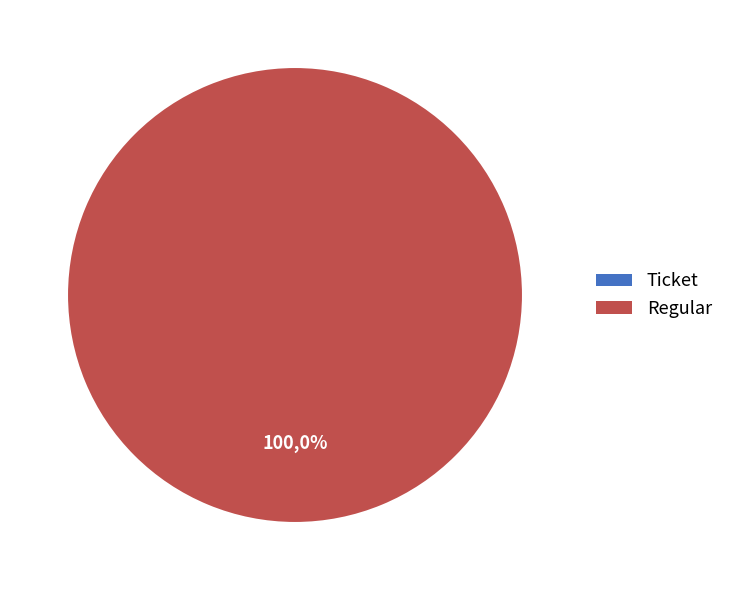

Which category accounts for the majority?

Regular